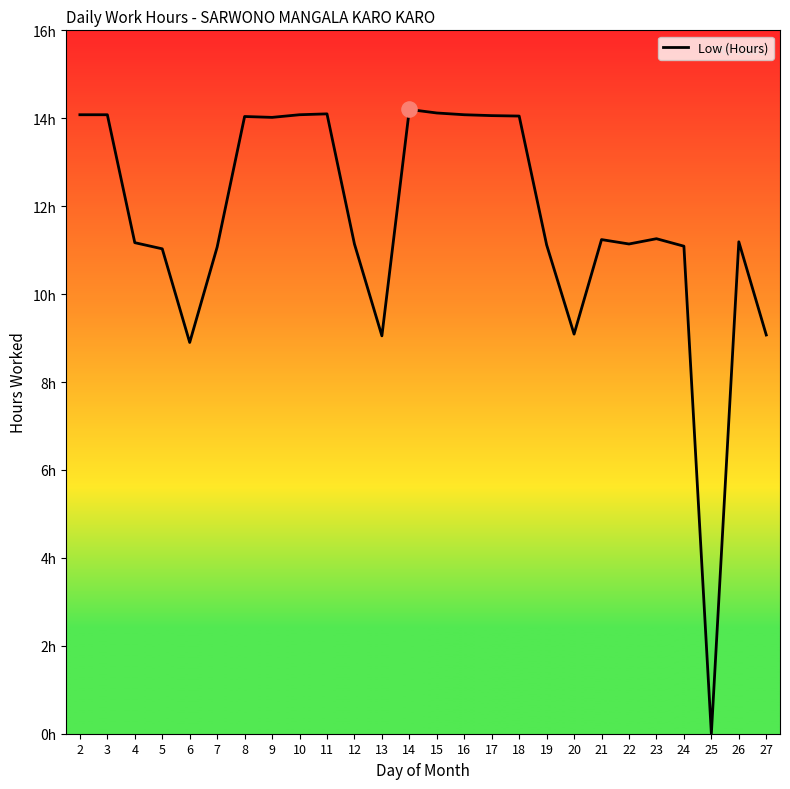

What is the change in value from 21 to 22?

-0.1